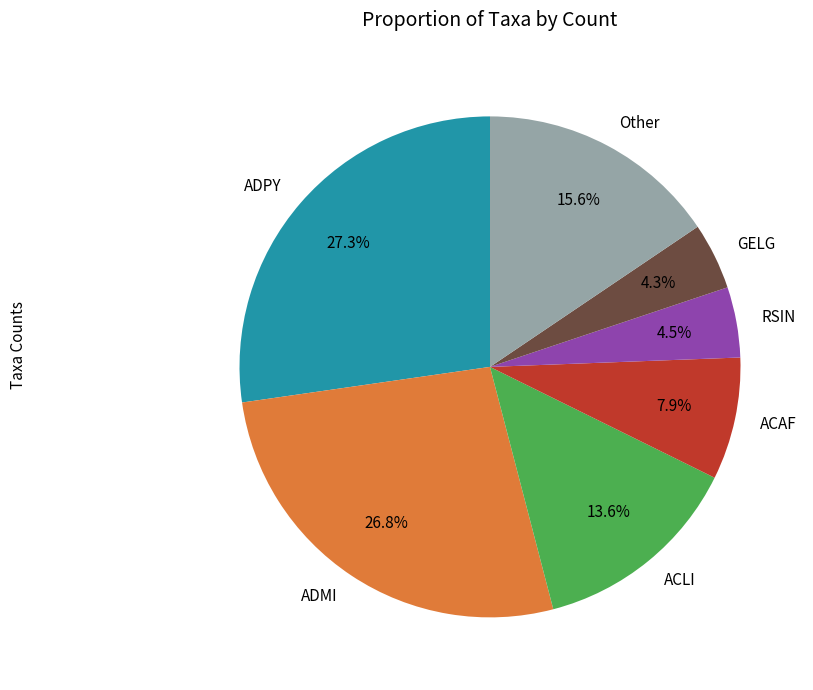

Between ADPY and ACAF, which is larger?

ADPY